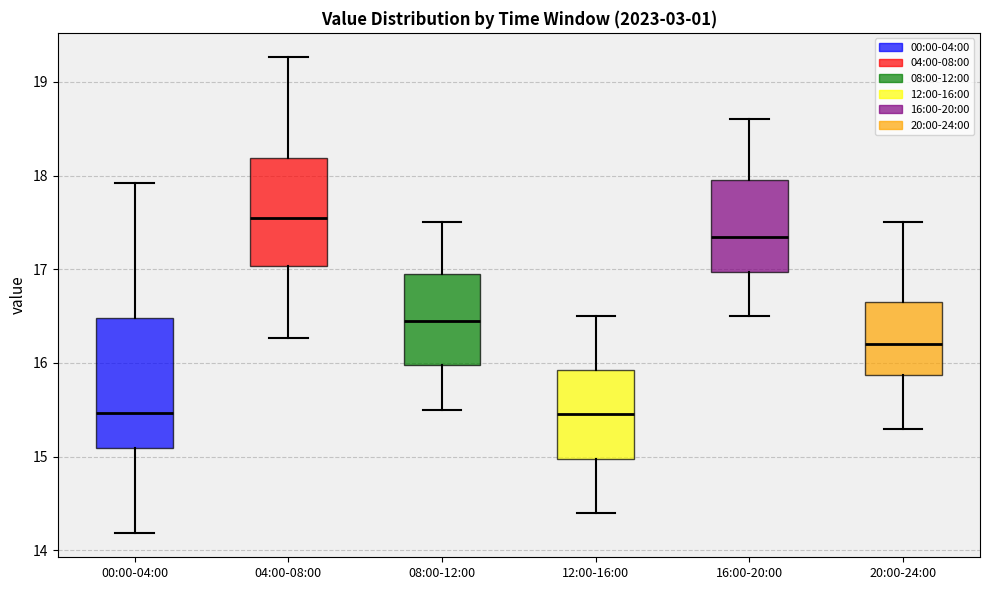

Reading left to right, read every box against the y-axis: the position of its median line, the range the box covers, and the ends of its whiskers. The values are not printed on the chart, so give them approximately, as read against the axis.

00:00-04:00: median 15.5, box 15.1 to 16.5, whiskers 14.2 to 17.9
04:00-08:00: median 17.6, box 17.0 to 18.2, whiskers 16.3 to 19.3
08:00-12:00: median 16.5, box 16.0 to 17.0, whiskers 15.5 to 17.5
12:00-16:00: median 15.5, box 15.0 to 15.9, whiskers 14.4 to 16.5
16:00-20:00: median 17.4, box 17.0 to 18.0, whiskers 16.5 to 18.6
20:00-24:00: median 16.2, box 15.9 to 16.7, whiskers 15.3 to 17.5